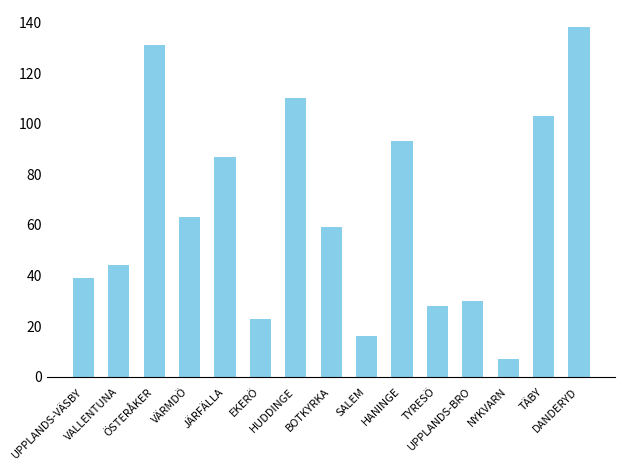

At which label is the value closest to 72?

VÄRMDÖ